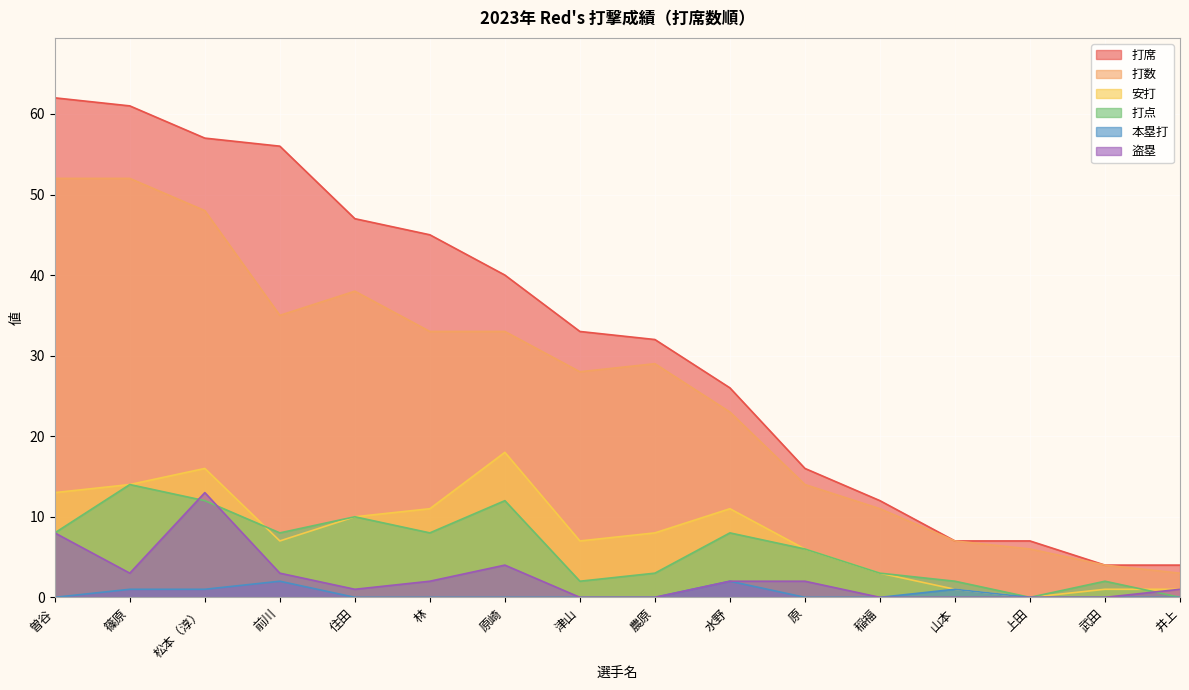

Reading left to right, list all the values displayed in this chart.

打席: 62	61	57	56	47	45	40	33	32	26	16	12	7	7	4	4
打数: 52	52	48	35	38	33	33	28	29	23	14	11	7	6	4	3
安打: 13	14	16	7	10	11	18	7	8	11	6	3	1	0	1	1
打点: 8	14	12	8	10	8	12	2	3	8	6	3	2	0	2	0
本塁打: 0	1	1	2	0	0	0	0	0	2	0	0	1	0	0	0
盗塁: 8	3	13	3	1	2	4	0	0	2	2	0	0	0	0	1